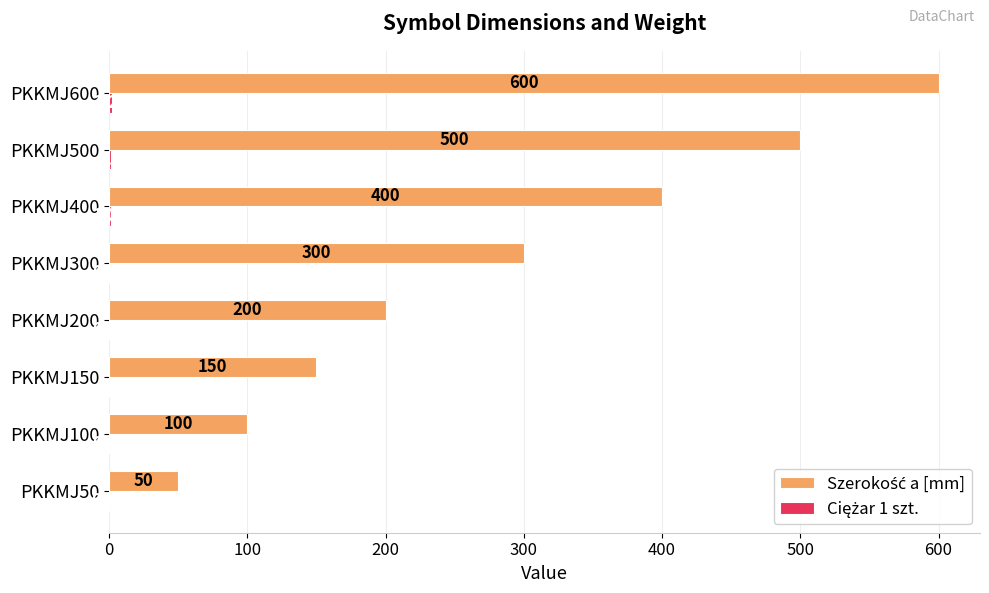

What is the average value of the Szerokość a [mm] series?

287.5